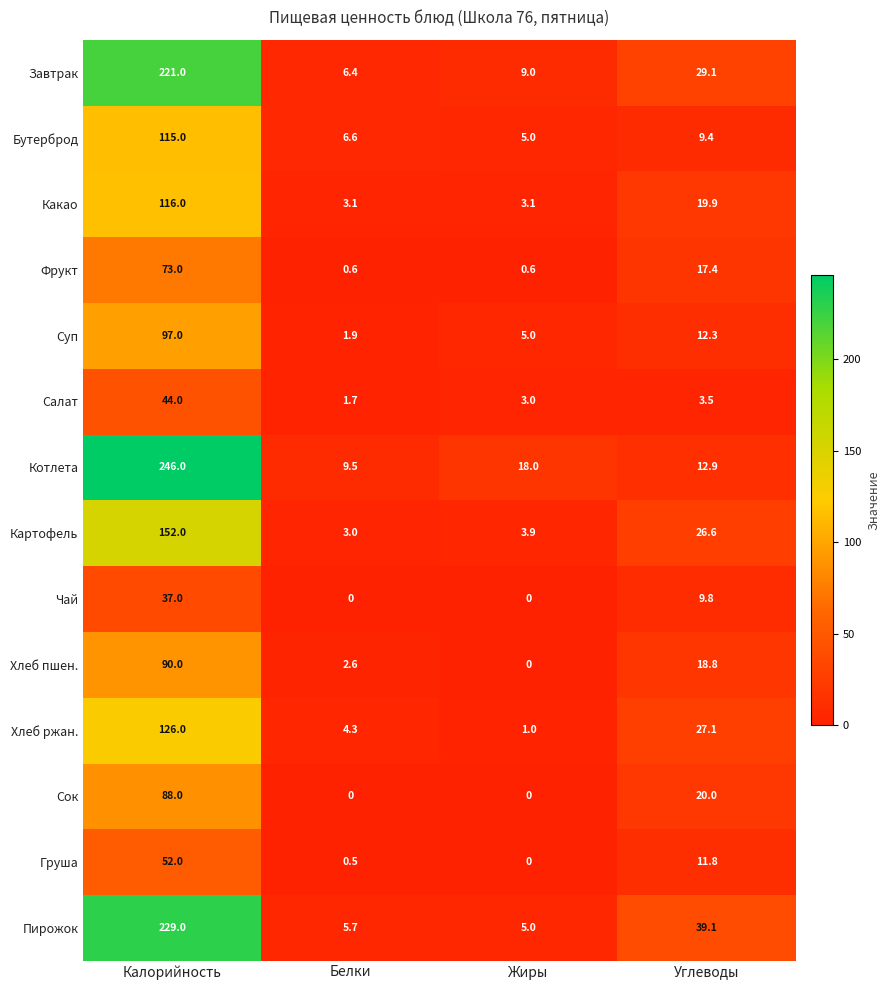

What is the difference between the highest and lowest values at Жиры?

18.0